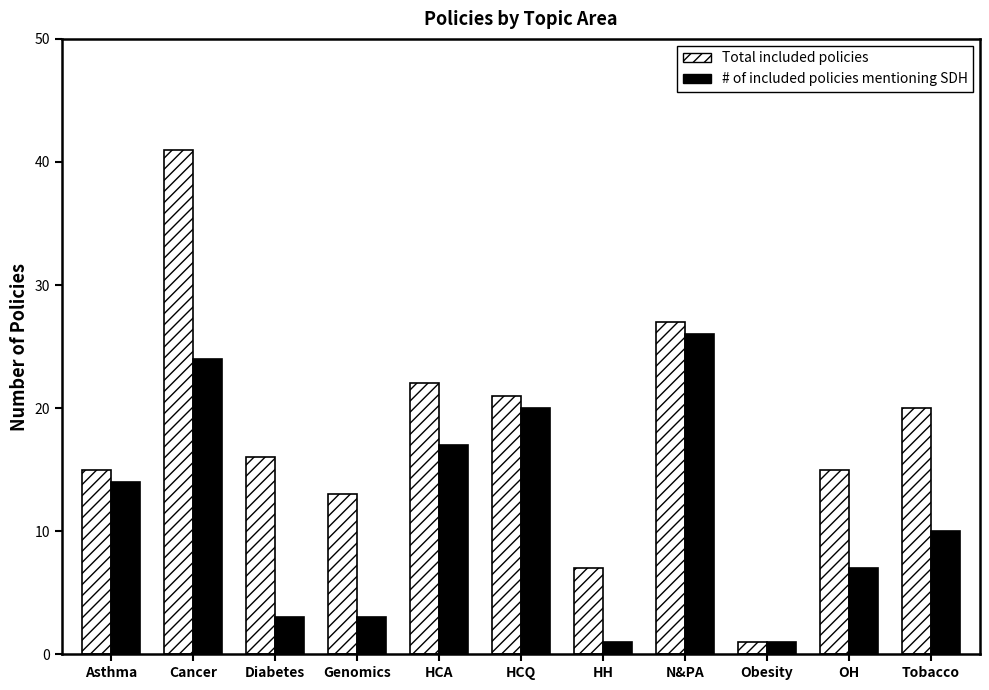

Which series has the largest total across all categories?

Total included policies